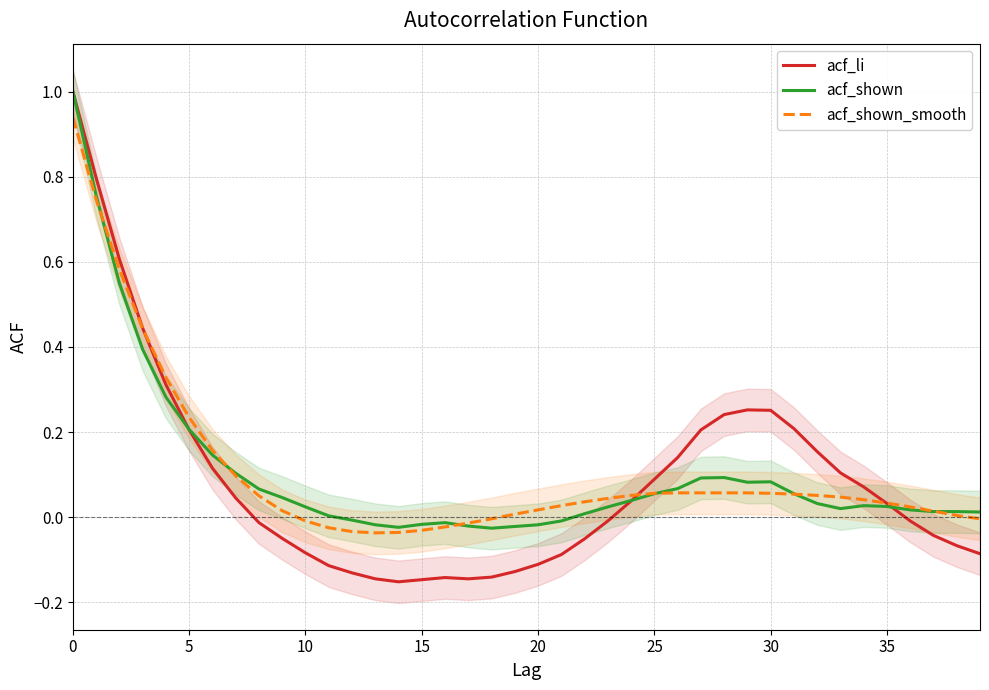

True or false: acf_shown_smooth has a value of -0.0 at 10.

True